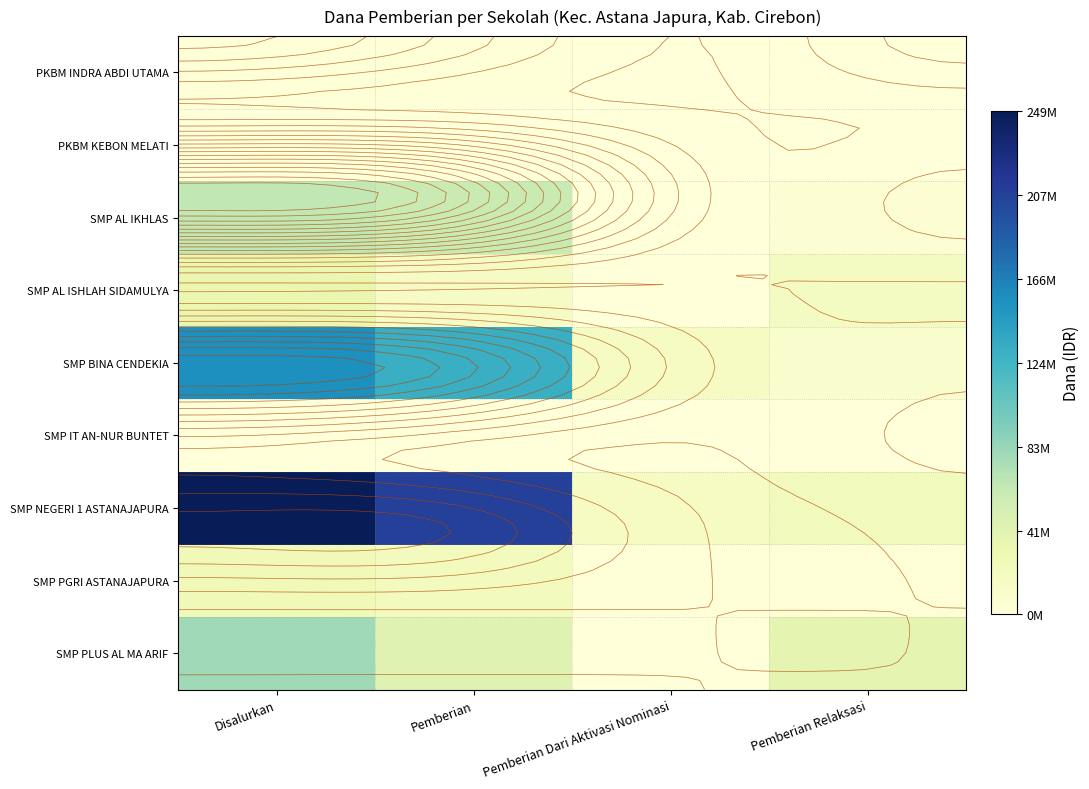

How many data points in SMP PLUS AL MA ARIF are less than 42375000?

2